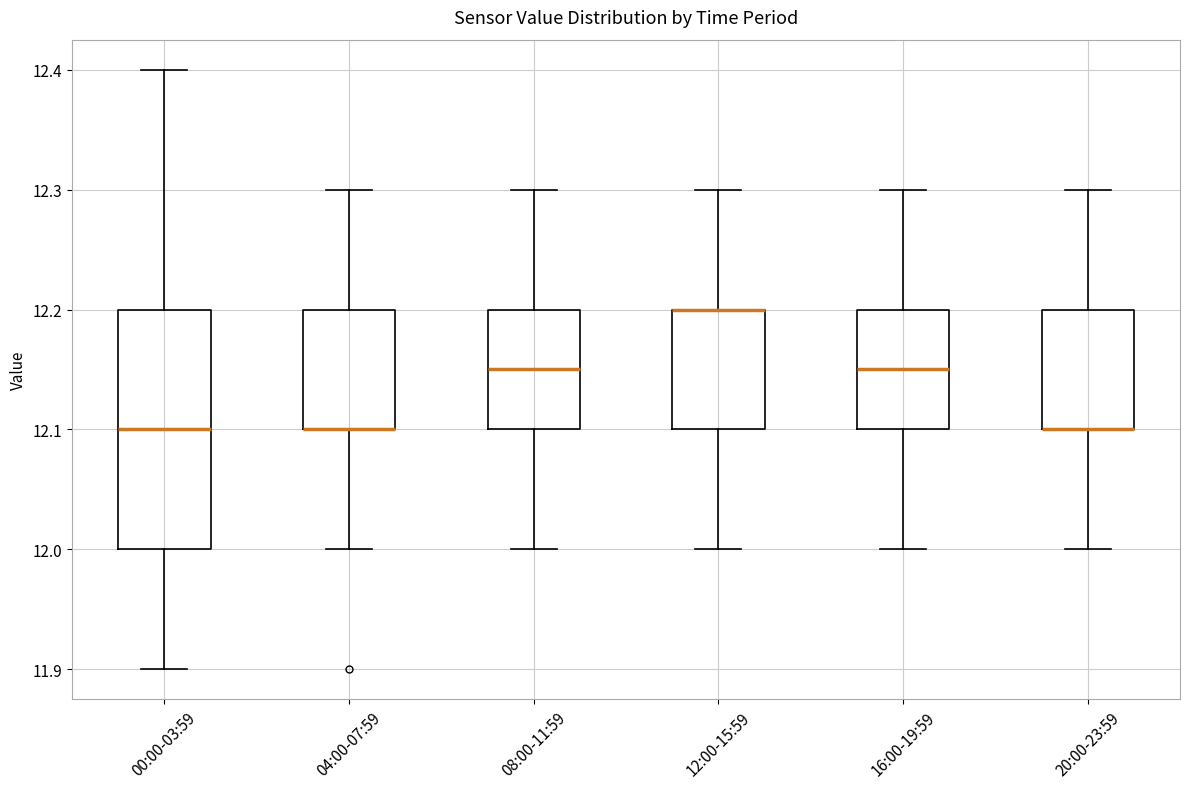

Reading left to right, transcribe this box plot: for each box, give where its median line is, the range the box spans, and where its two whiskers end, as read against the y-axis. The values are not printed on the chart, so give them approximately, as read against the axis.

00:00-03:59: median 12.10, box 12.00 to 12.20, whiskers 11.90 to 12.40
04:00-07:59: median 12.10 (drawn on the box's lower edge), box 12.10 to 12.20, whiskers 12.00 to 12.30
08:00-11:59: median 12.15, box 12.10 to 12.20, whiskers 12.00 to 12.30
12:00-15:59: median 12.20 (drawn on the box's upper edge), box 12.10 to 12.20, whiskers 12.00 to 12.30
16:00-19:59: median 12.15, box 12.10 to 12.20, whiskers 12.00 to 12.30
20:00-23:59: median 12.10 (drawn on the box's lower edge), box 12.10 to 12.20, whiskers 12.00 to 12.30